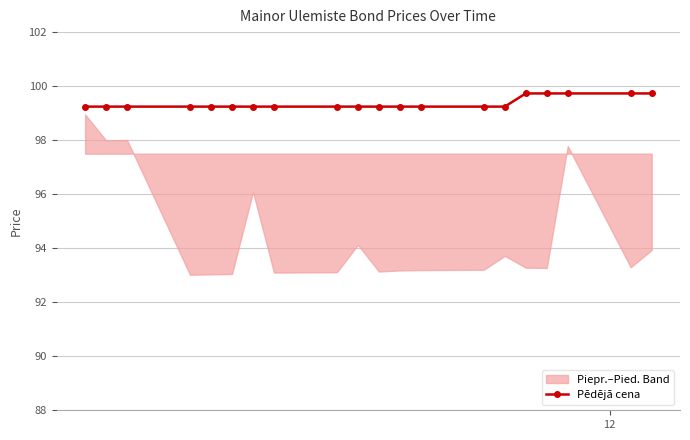

Does the chart display data point markers on the line(s)?

Yes